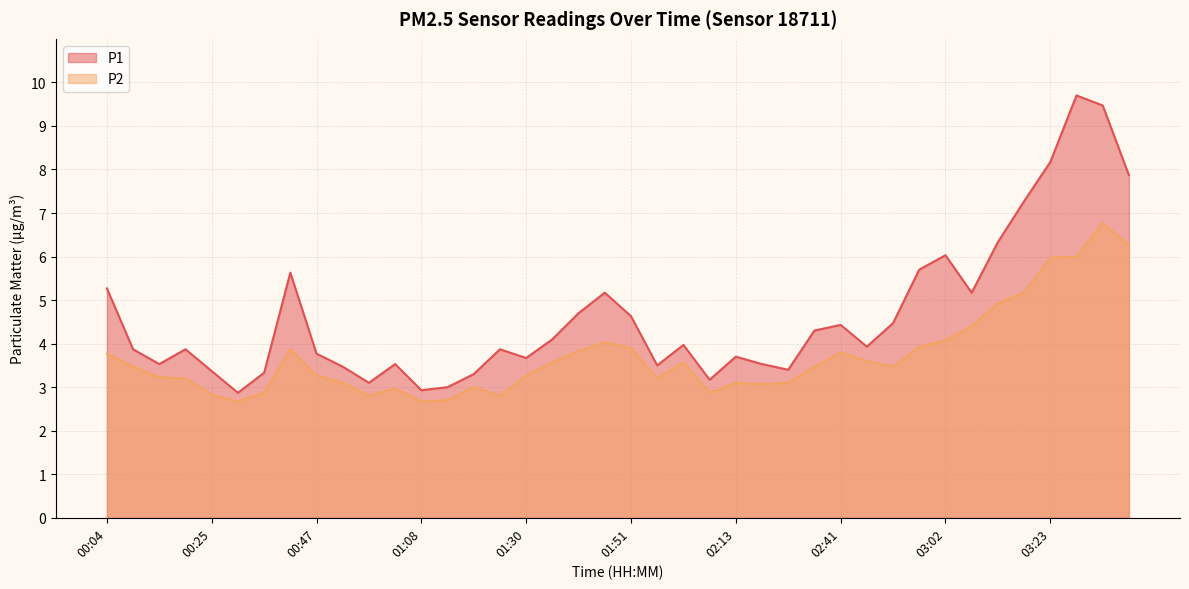

What position from the right is 03:18?

5